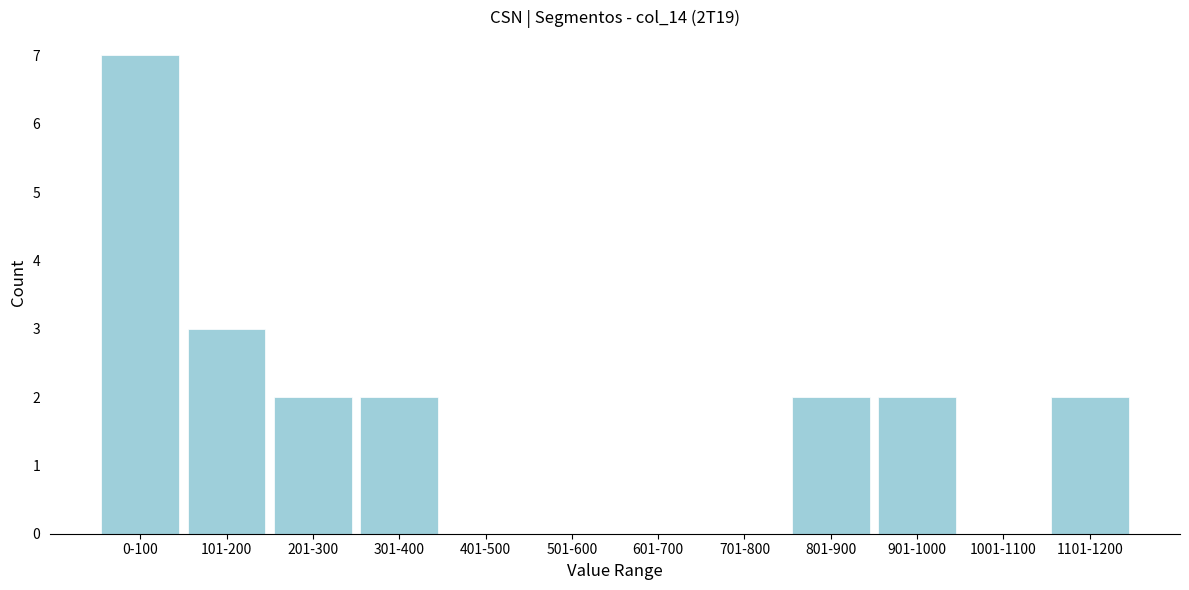

Reading left to right, transcribe all the data shown in this chart.

0-100=7	101-200=3	201-300=2	301-400=2	401-500=0	501-600=0	601-700=0	701-800=0	801-900=2	901-1000=2	1001-1100=0	1101-1200=2